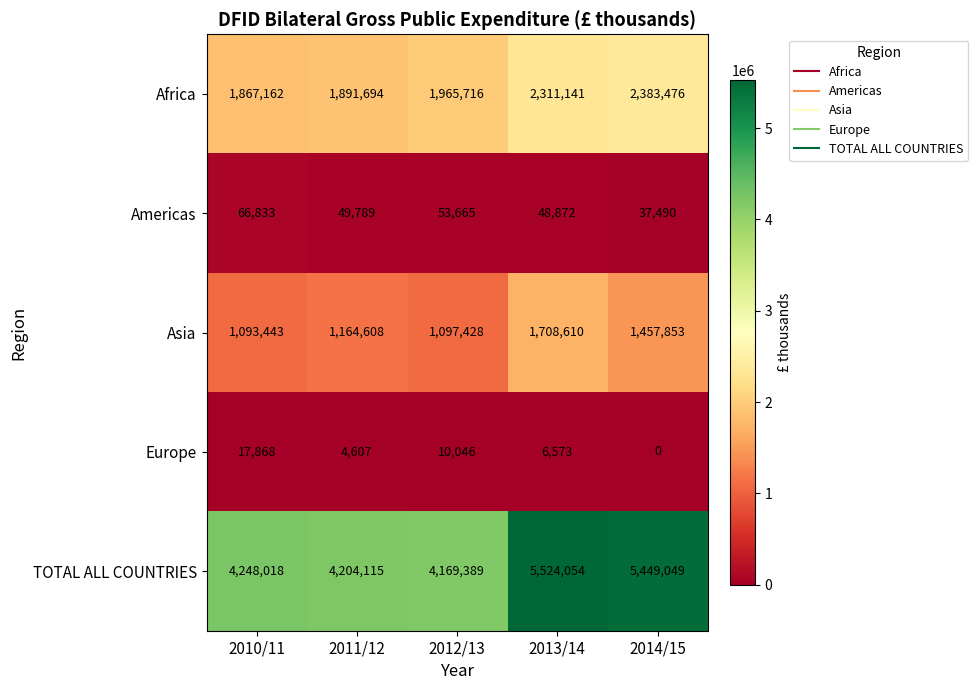

What is the difference between the highest and lowest values at 2012/13?

4159343